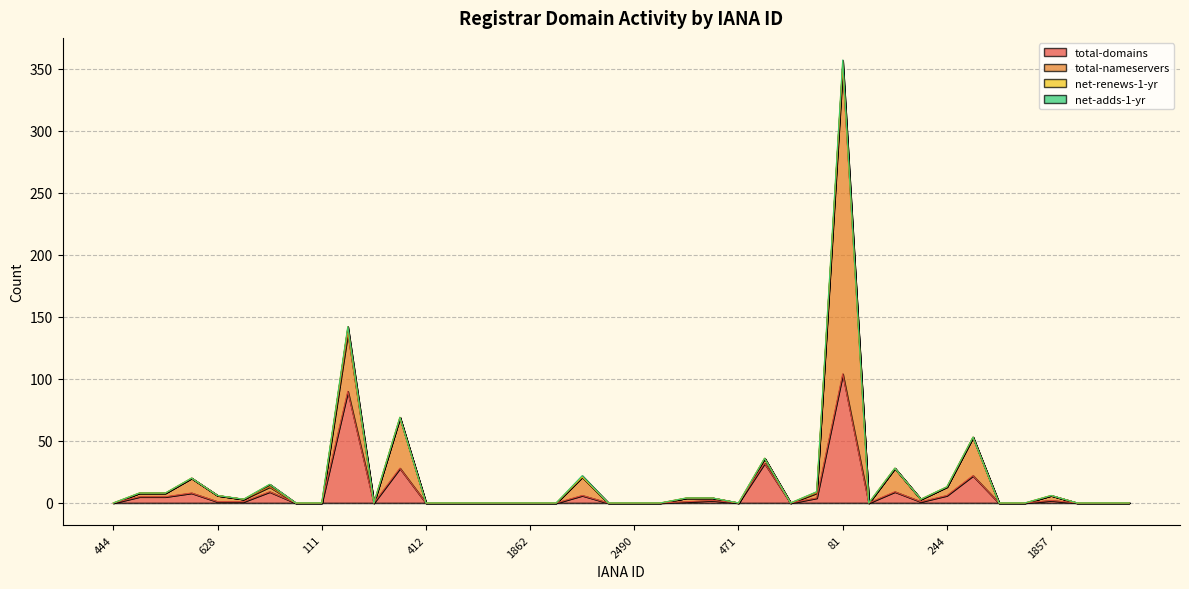

Reading left to right, transcribe all the data shown in this chart.

total-domains: 444=0	456=5	470=5	612=8	628=1	670=1	809=9	86=0	111=0	141=90	168=0	292=28	412=0	1716=0	1731=0	1755=0	1862=0	1915=0	2374=6	2482=0	2490=0	2494=0	447=1	460=2	471=0	617=32	637=0	675=4	81=104	91=0	113=9	143=1	244=6	299=22	1723=0	1739=0	1857=2	1868=0	1924=0	2475=0
total-nameservers: 444=0	456=3	470=3	612=12	628=5	670=2	809=4	86=0	111=0	141=47	168=0	292=41	412=0	1716=0	1731=0	1755=0	1862=0	1915=0	2374=15	2482=0	2490=0	2494=0	447=3	460=2	471=0	617=4	637=0	675=4	81=247	91=0	113=19	143=2	244=7	299=31	1723=0	1739=0	1857=4	1868=0	1924=0	2475=0
net-renews-1-yr: 444=0	456=0	470=0	612=0	628=0	670=0	809=2	86=0	111=0	141=5	168=0	292=0	412=0	1716=0	1731=0	1755=0	1862=0	1915=0	2374=0	2482=0	2490=0	2494=0	447=0	460=0	471=0	617=0	637=0	675=1	81=5	91=0	113=0	143=0	244=0	299=0	1723=0	1739=0	1857=0	1868=0	1924=0	2475=0
net-adds-1-yr: 444=0	456=0	470=0	612=0	628=0	670=0	809=0	86=0	111=0	141=0	168=0	292=0	412=0	1716=0	1731=0	1755=0	1862=0	1915=0	2374=1	2482=0	2490=0	2494=0	447=0	460=0	471=0	617=0	637=0	675=0	81=1	91=0	113=0	143=0	244=0	299=0	1723=0	1739=0	1857=0	1868=0	1924=0	2475=0